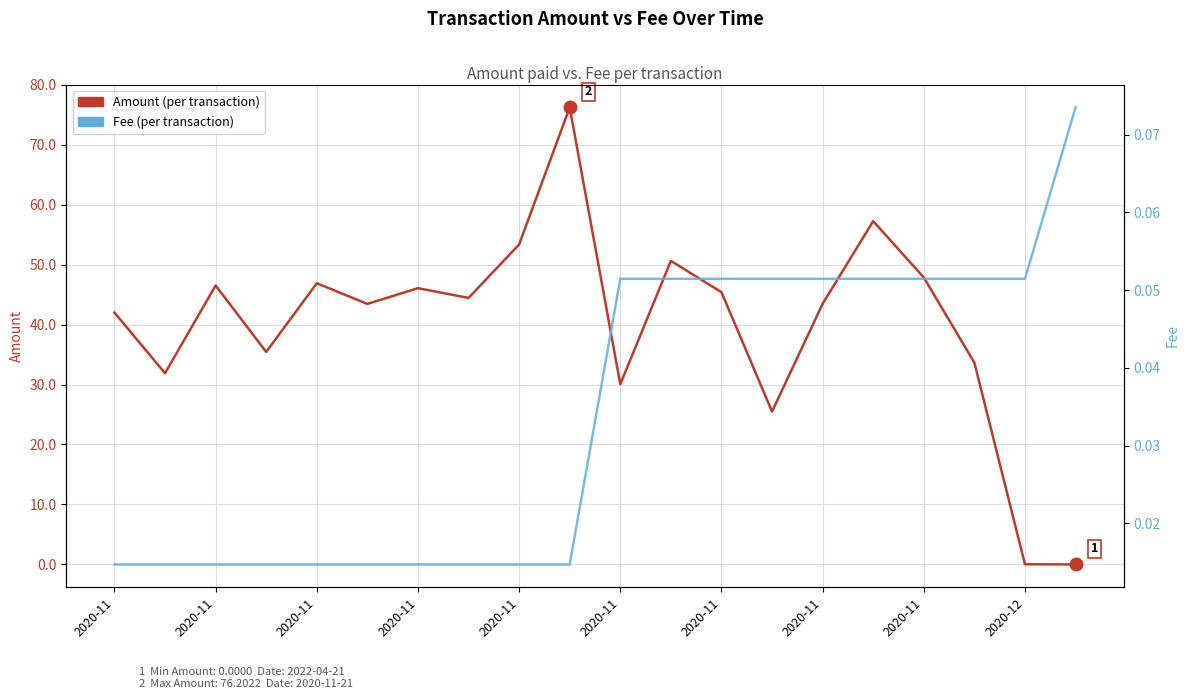

What is the difference between the maximum and minimum values in the Amount series?

76.2